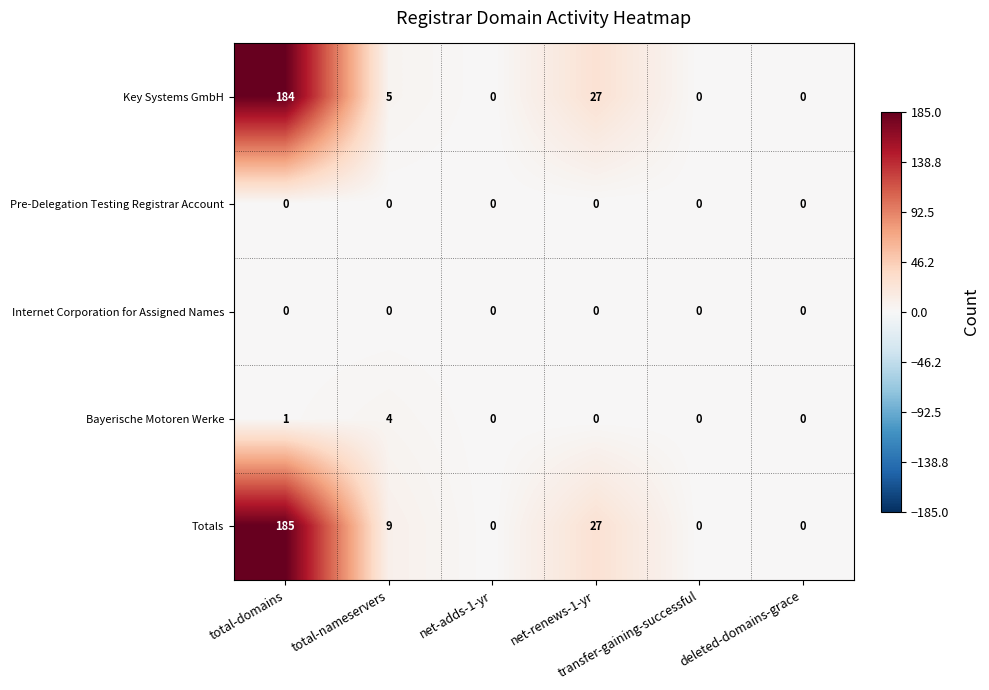

Which series has the widest spread of values?

Totals